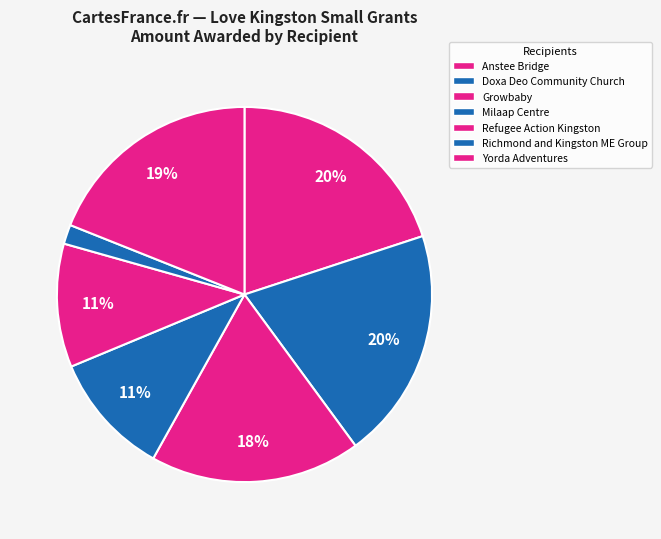

Count the number of slices in the pie.

7